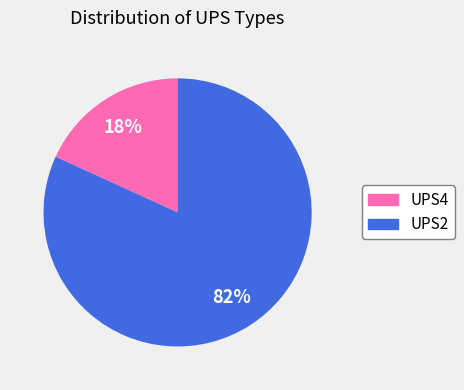

How many slices are in this pie chart?

2